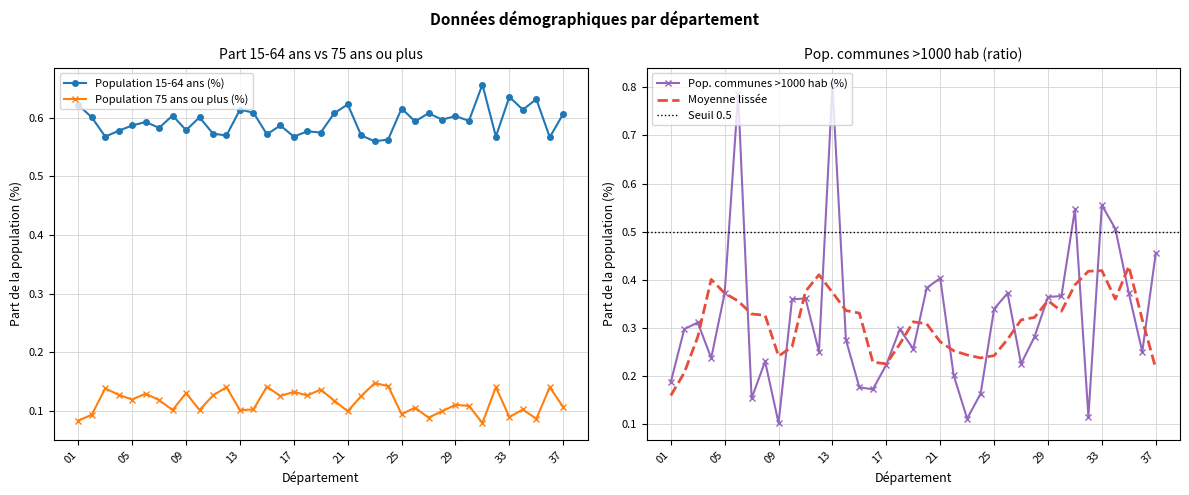

After their last crossing, which series has the higher values: Population 15-64 ans (%) or Pop. communes >1000 hab (%)?

Population 15-64 ans (%)